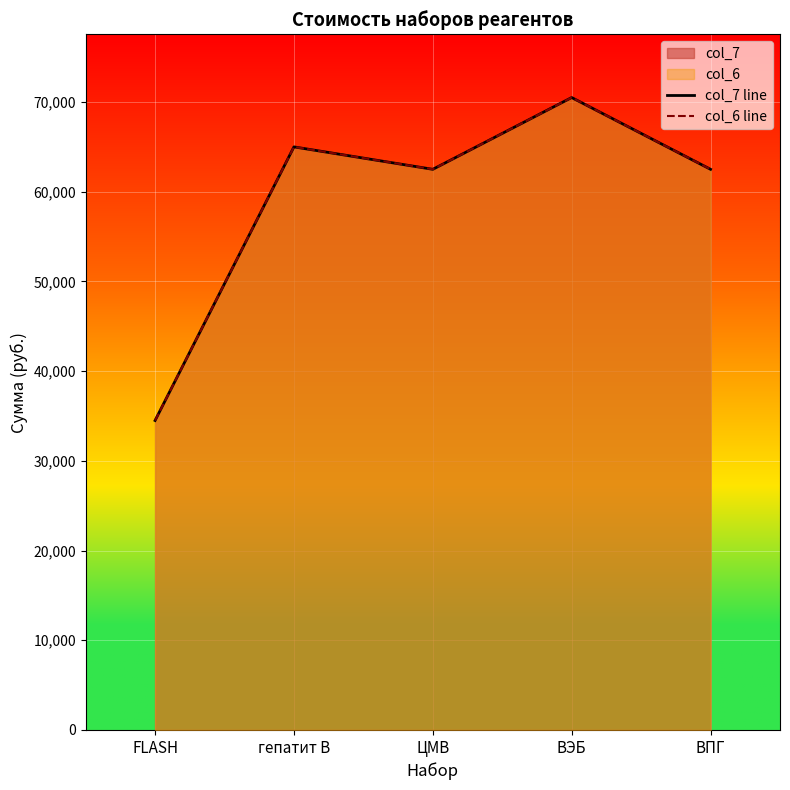

What is the maximum value for col_7 line?

70500